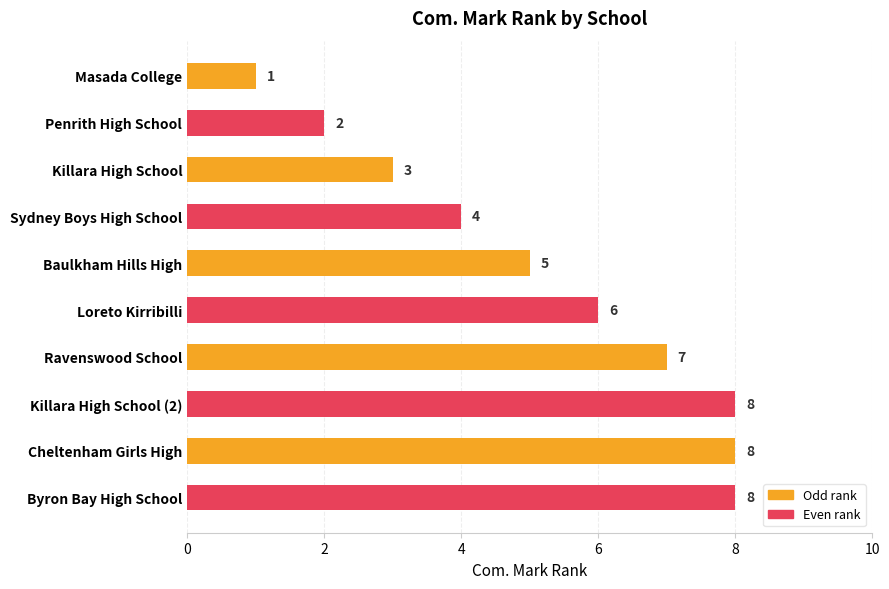

What is the change in value from Baulkham Hills High to Ravenswood School?

+2